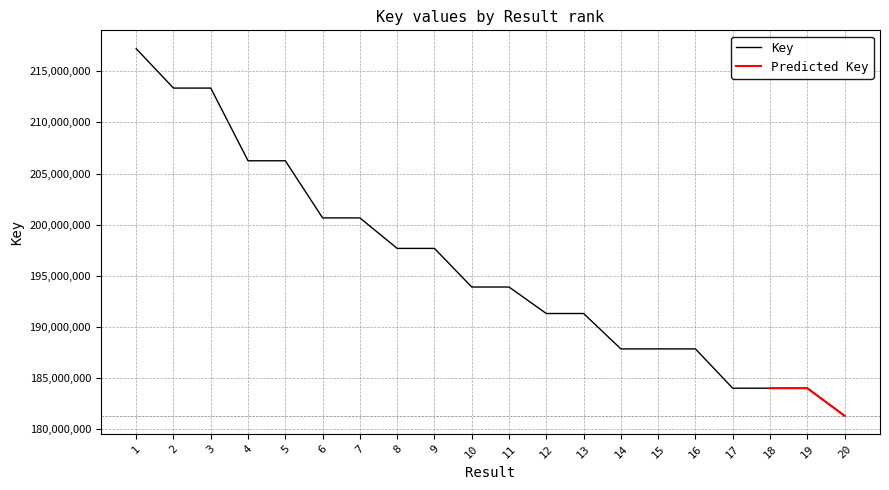

List the labels in order of value, smallest first.

20, 18, 19, 17, 15, 14, 16, 13, 12, 11, 10, 9, 8, 7, 6, 4, 5, 3, 2, 1